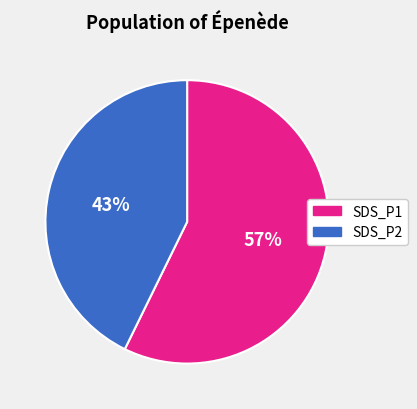

Approximately how many times larger is the value at SDS_P1 compared to SDS_P2?

1.3